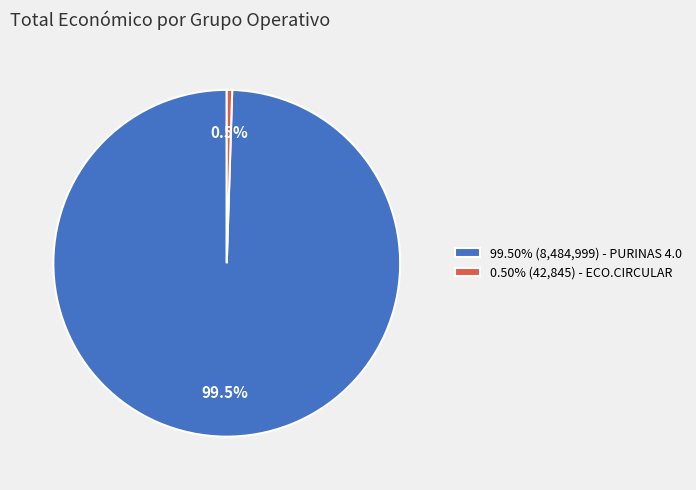

Approximately how many times larger is the value at 99.50% (8,484,999) - PURINAS 4.0 compared to 0.50% (42,845) - ECO.CIRCULAR?

198.0